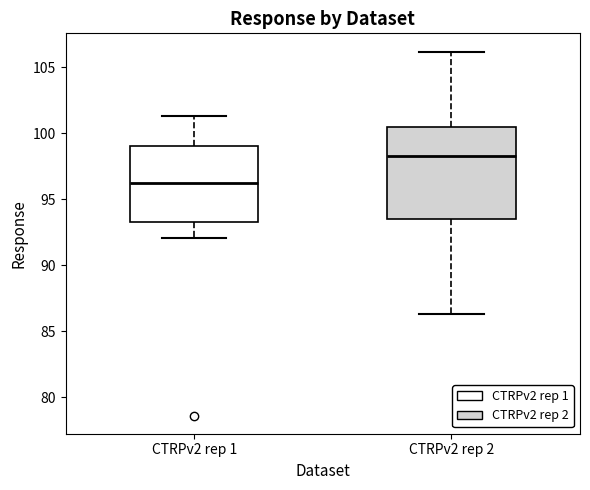

Where does the upper whisker of the box for CTRPv2 rep 2 end on the y-axis? The values are not printed on the chart, so give them approximately, as read against the axis.

106.0